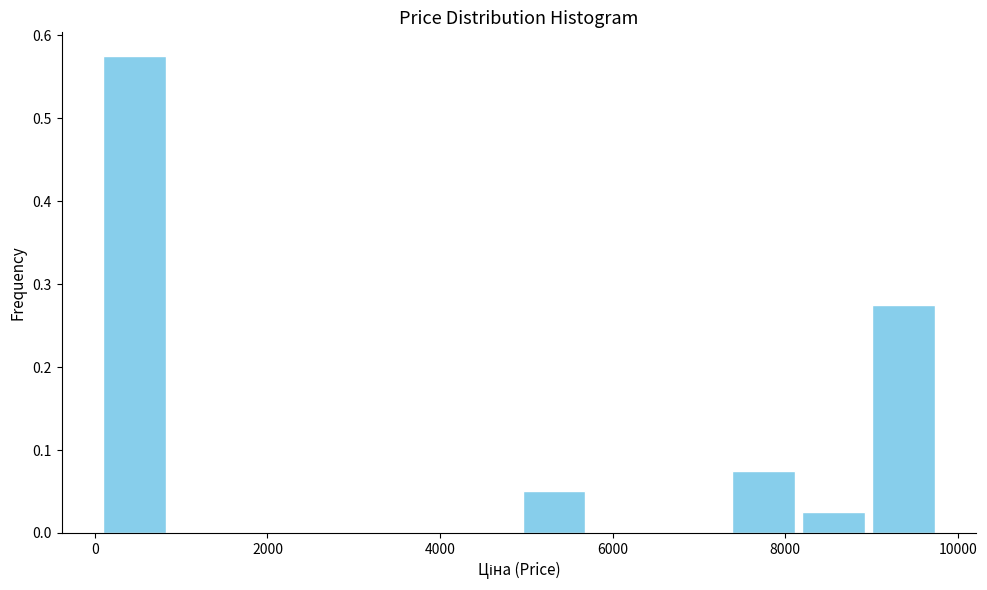

Reading left to right, list every bar in this chart as the range it spans on the x-axis followed by its height. Neither the bar edges nor the heights are printed on the chart, so give them approximately, as read against the axes.

0 to 800: 0.58
800 to 1600: 0
1600 to 2400: 0
2400 to 3200: 0
3200 to 4200: 0
4200 to 5000: 0
5000 to 5800: 0.05
5800 to 6600: 0
6600 to 7400: 0
7400 to 8200: 0.08
8200 to 9000: 0.03
9000 to 9800: 0.28